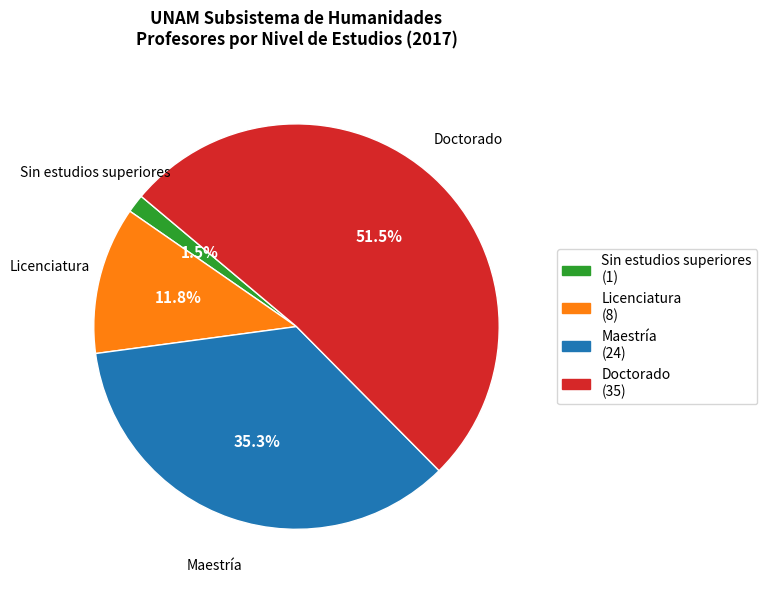

What portion of the pie excludes Licenciatura?

88.2%